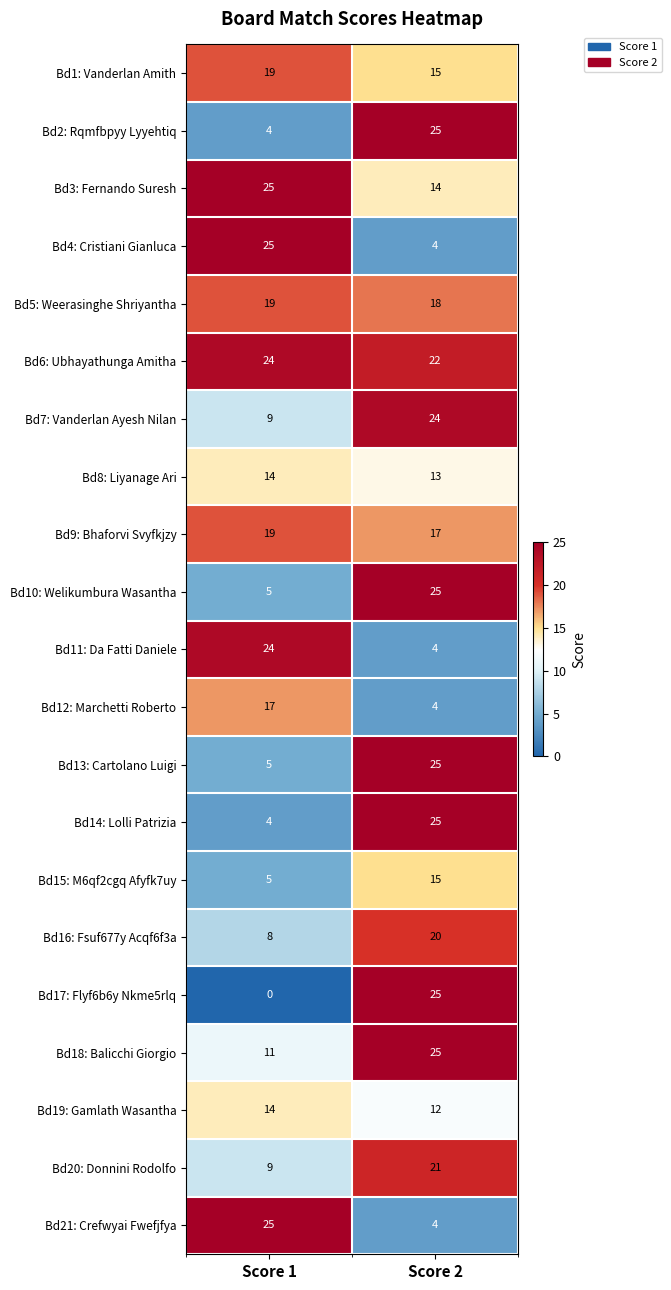

At which category is the sum across all series the highest?

Score 2